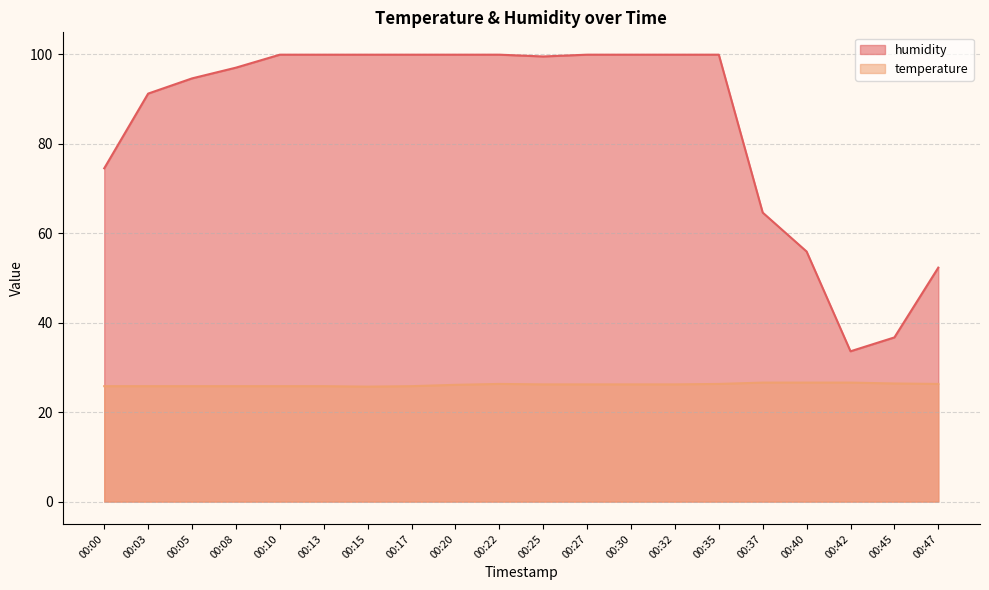

What is the difference between the highest and lowest values at 00:25?

73.3